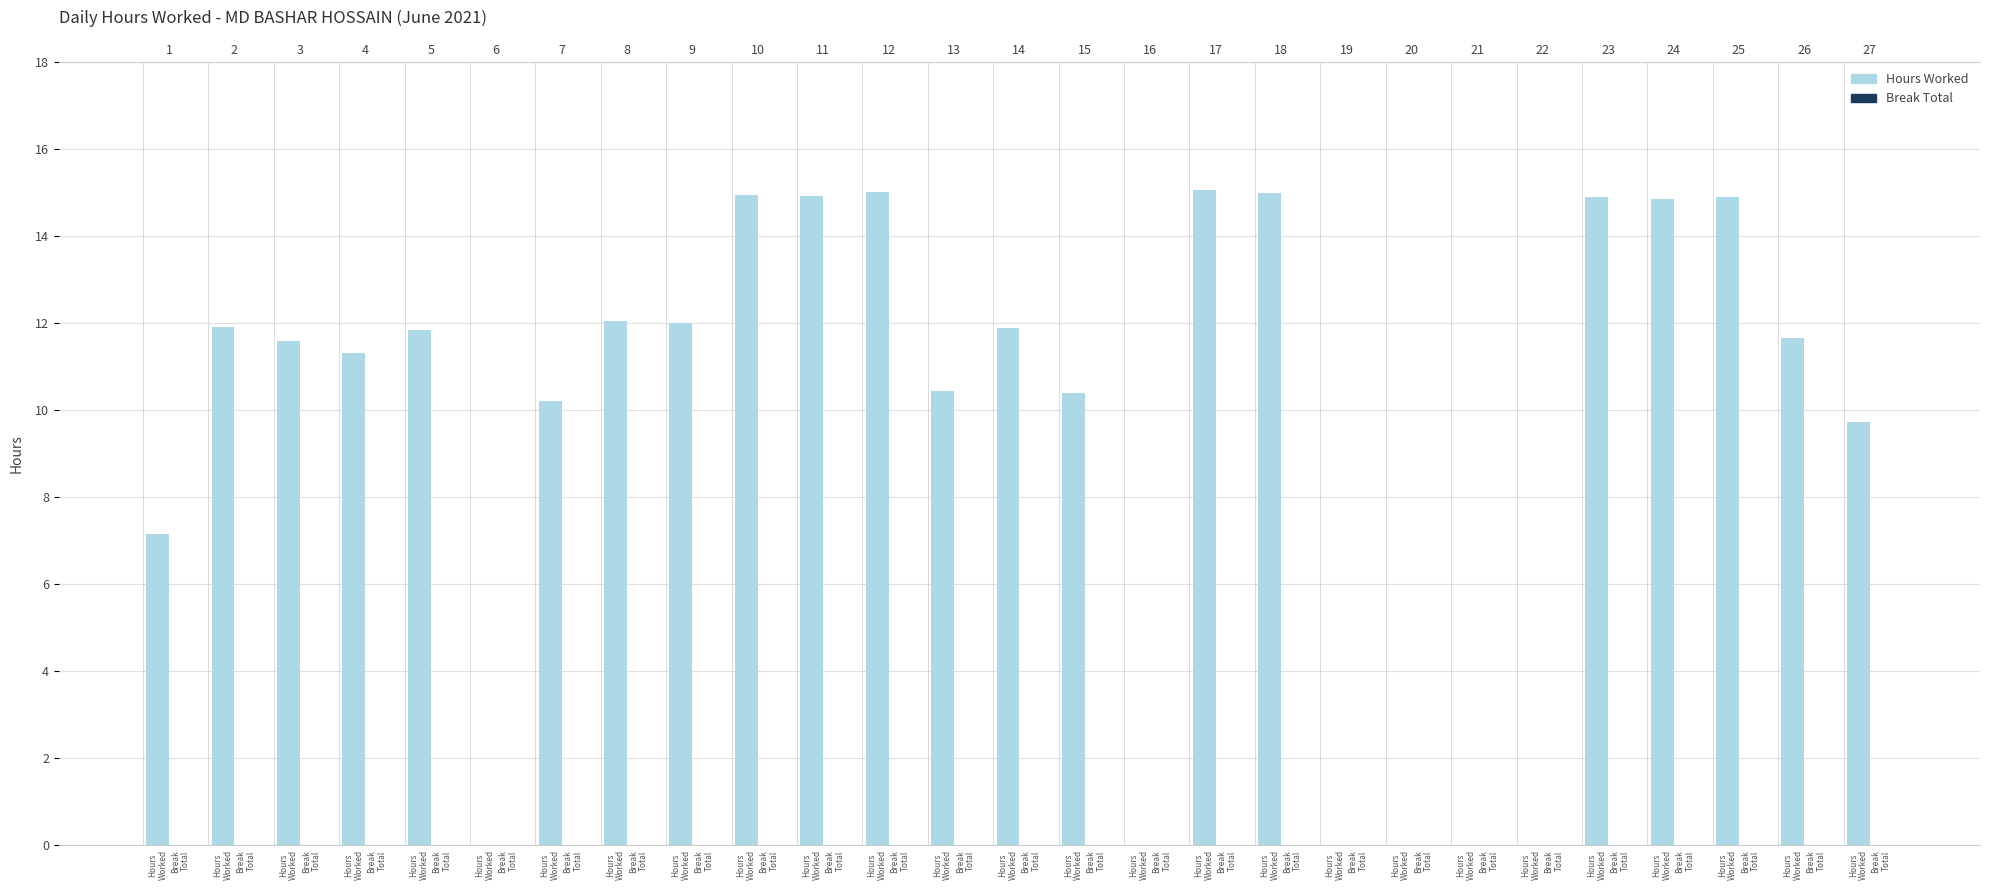

What is the maximum value shown in the chart?

15.1